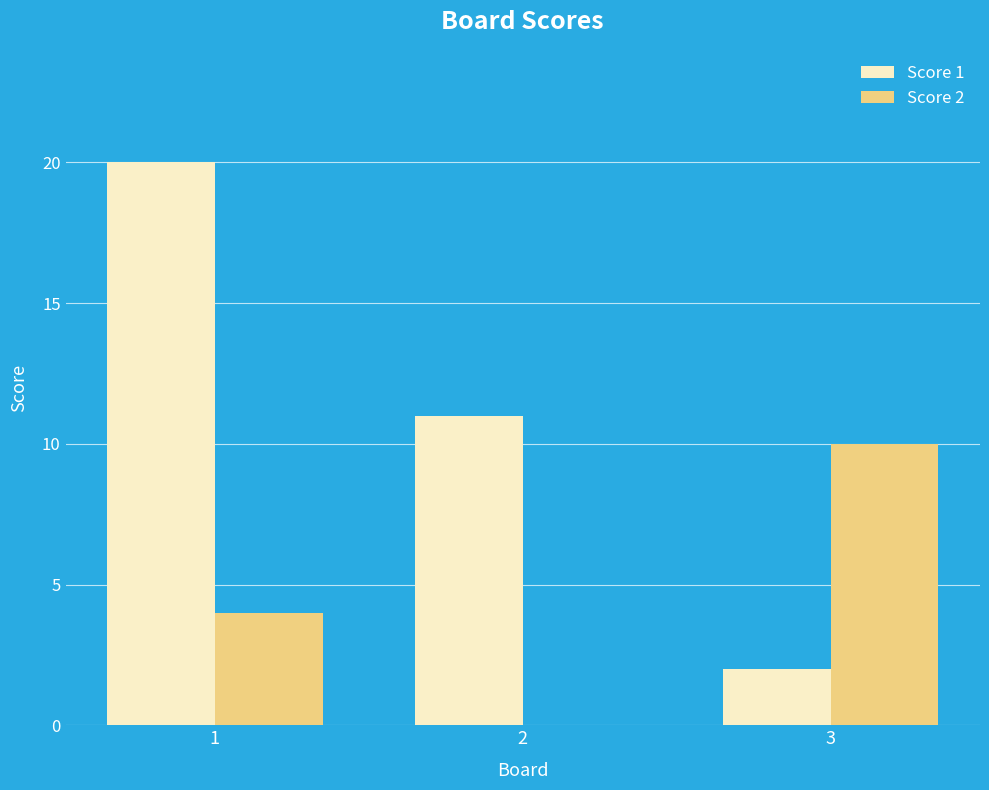

Is the value of Score 1 at 1 greater than the value of Score 2 at 3?

Yes